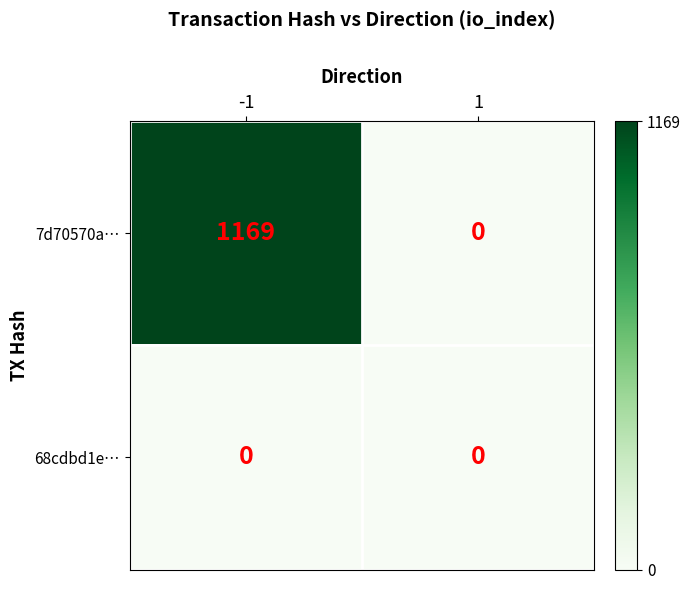

Rank the series by their maximum value, from lowest to highest.

68cdbd1e…, 7d70570a…